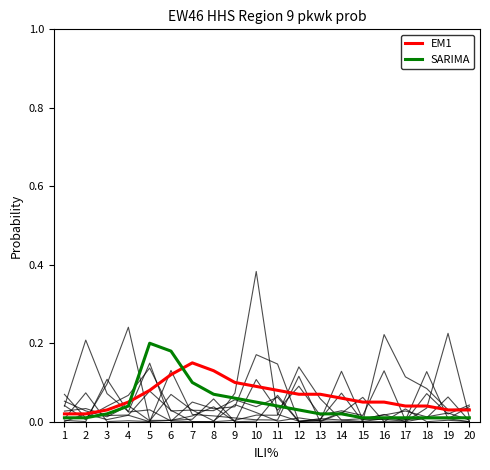

Is the value of EM1 at 5 greater than the value of SARIMA at 17?

Yes